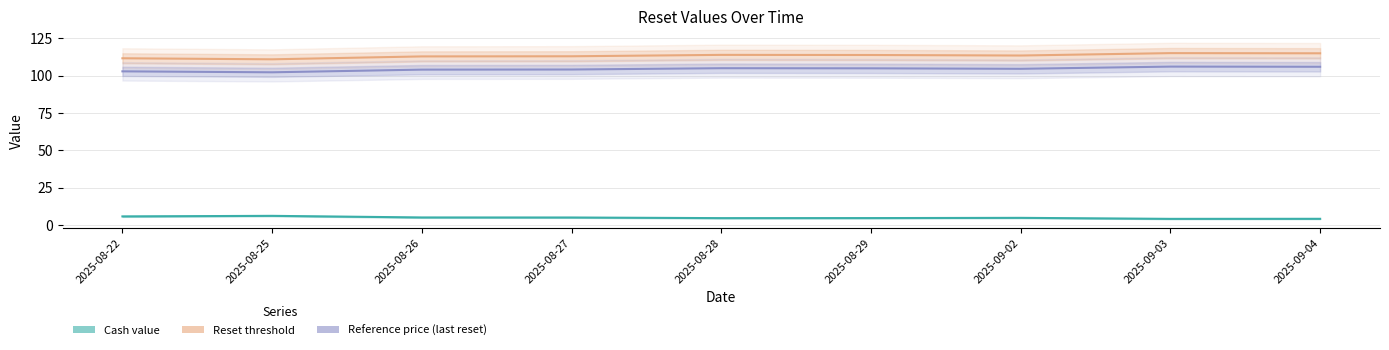

Between 2025-08-27 and 2025-08-25, which is larger?

2025-08-25